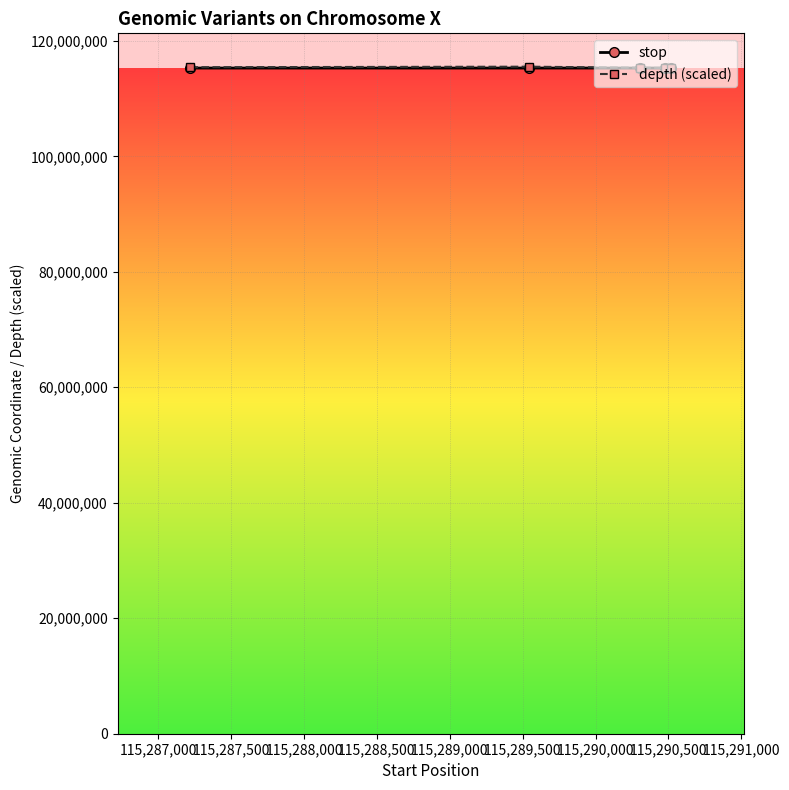

True or false: depth (scaled) has more than 0 points higher than both neighbors.

True